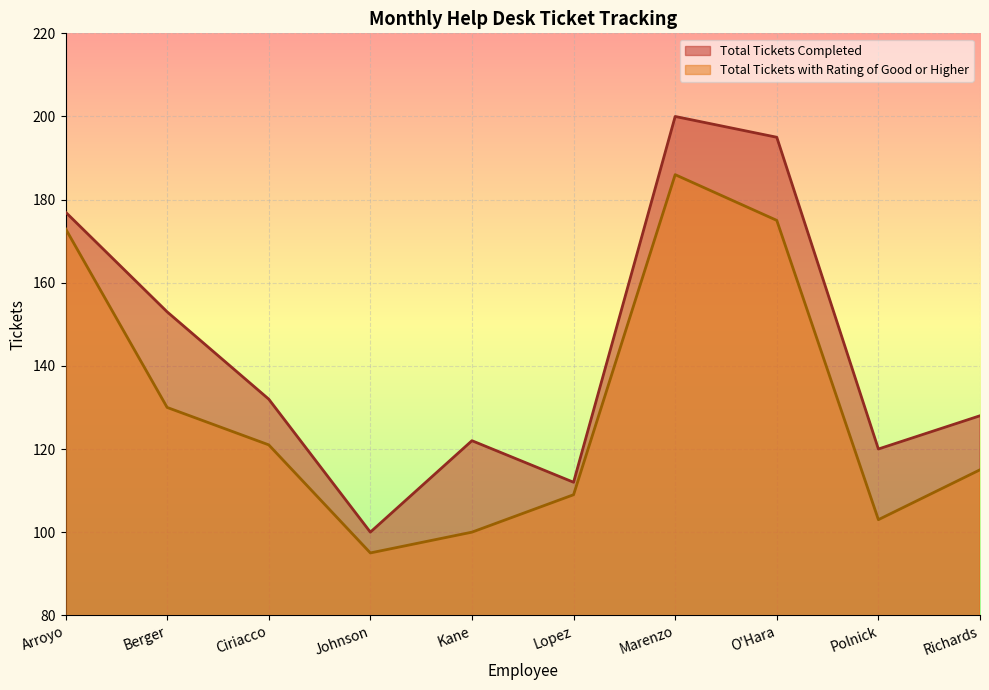

True or false: Total Tickets Completed and Total Tickets with Rating of Good or Higher cross at least once.

False